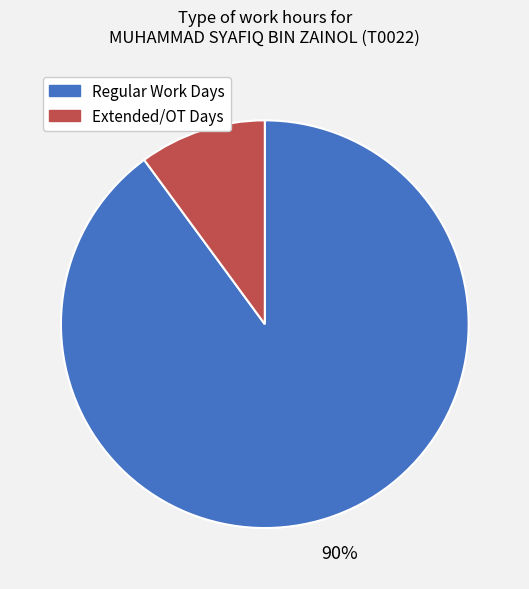

True or false: Regular Work Days accounts for 90% of the total.

True